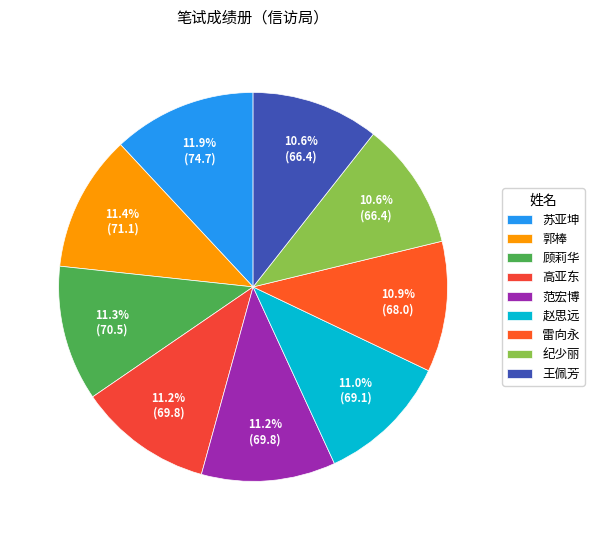

Count the number of slices in the pie.

9